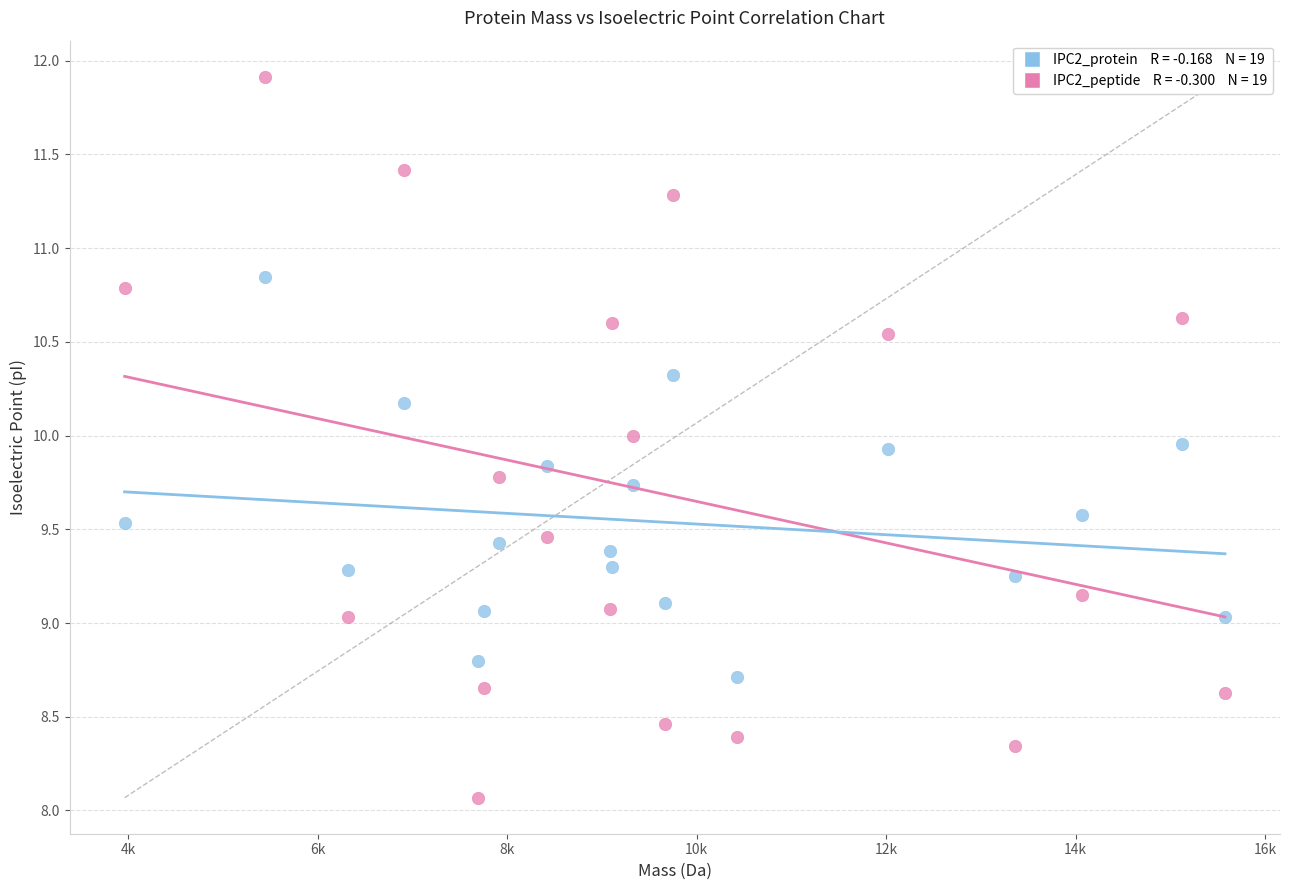

Across all data points, what is the range of Y values (max minus min)?

3.8